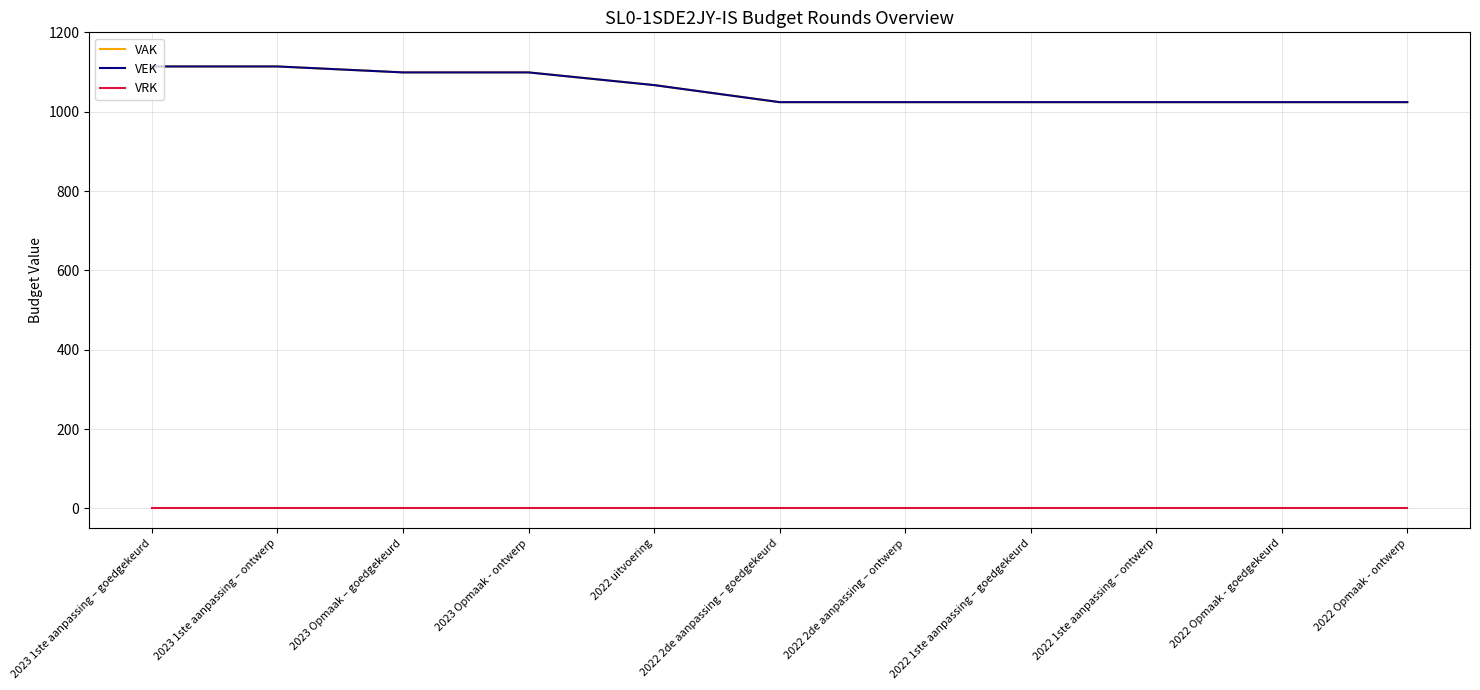

Reading left to right, what are all the values shown in this chart?

VAK: 1114	1114	1099	1099	1067	1024	1024	1024	1024	1024	1024
VEK: 1114	1114	1099	1099	1067	1024	1024	1024	1024	1024	1024
VRK: 0	0	0	0	0	0	0	0	0	0	0